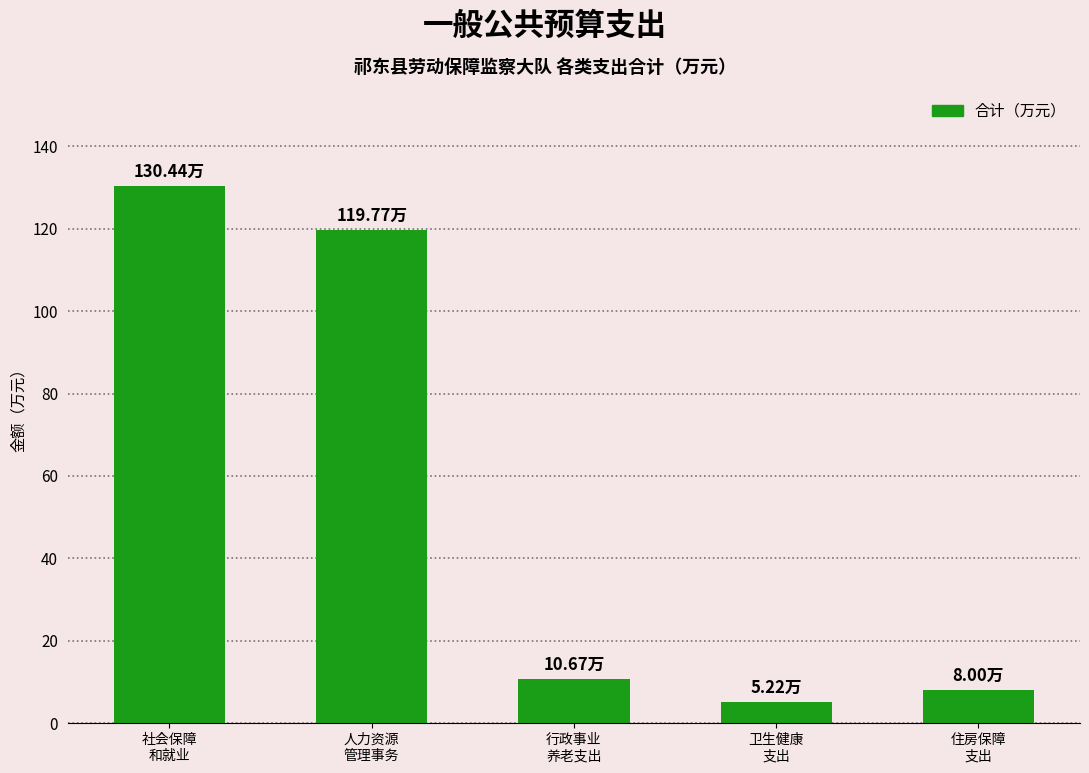

How many bars are there in total?

5